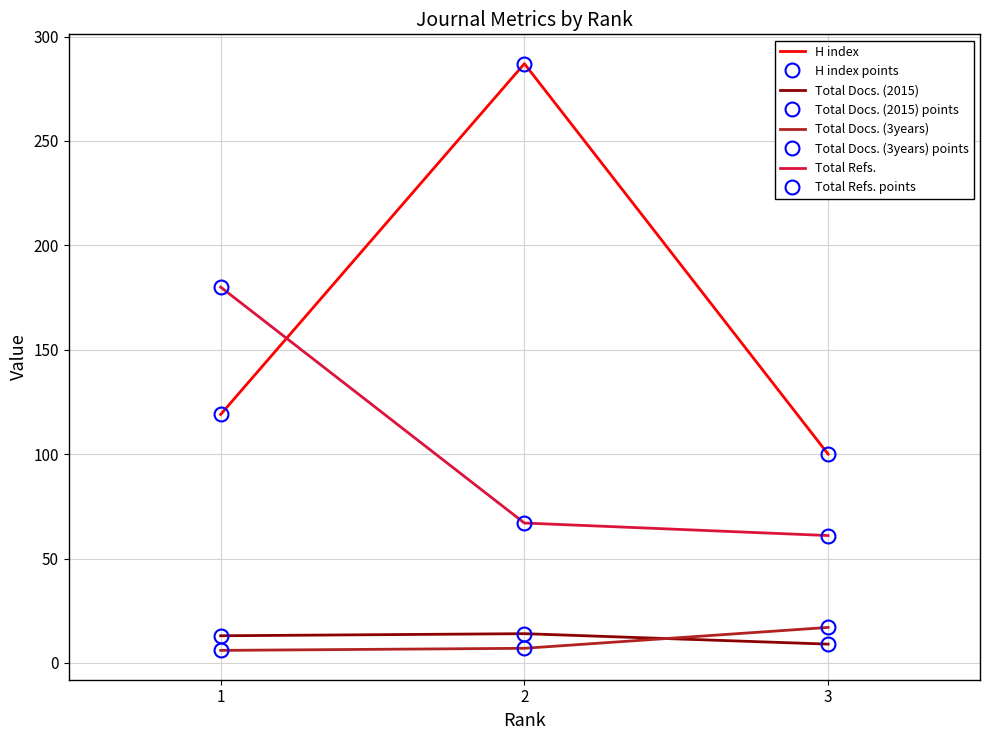

Reading right to left, extract all data points from this chart.

H index: 100	287	119
Total Docs. (2015): 9	14	13
Total Docs. (3years): 17	7	6
Total Refs.: 61	67	180